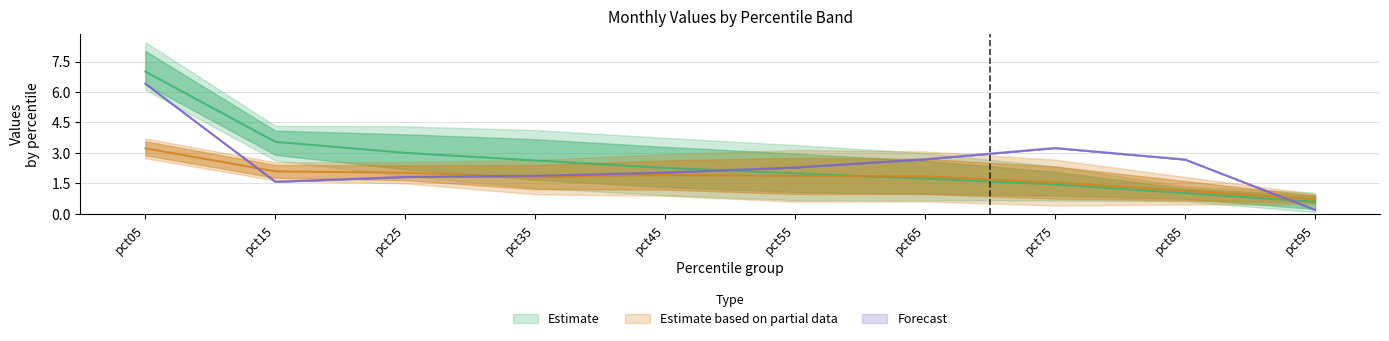

What is the highest value of the Forecast series?

6.4